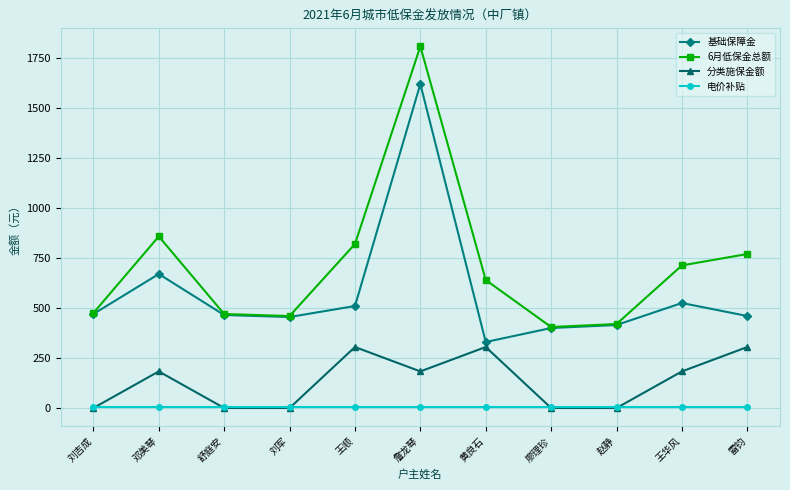

What is the sum of all 分类施保金额 values?

1464